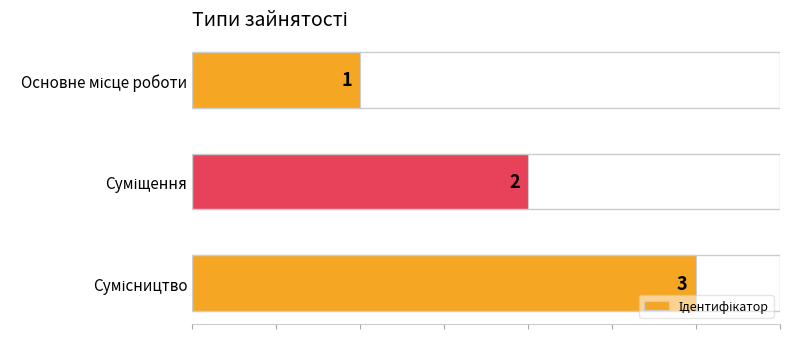

Count the values in the range 1 to 3.

3